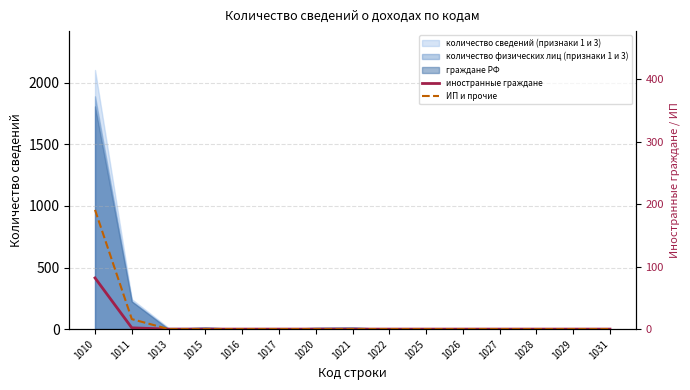

What is the difference between the second highest and second lowest values in the ИП и прочие series?

16